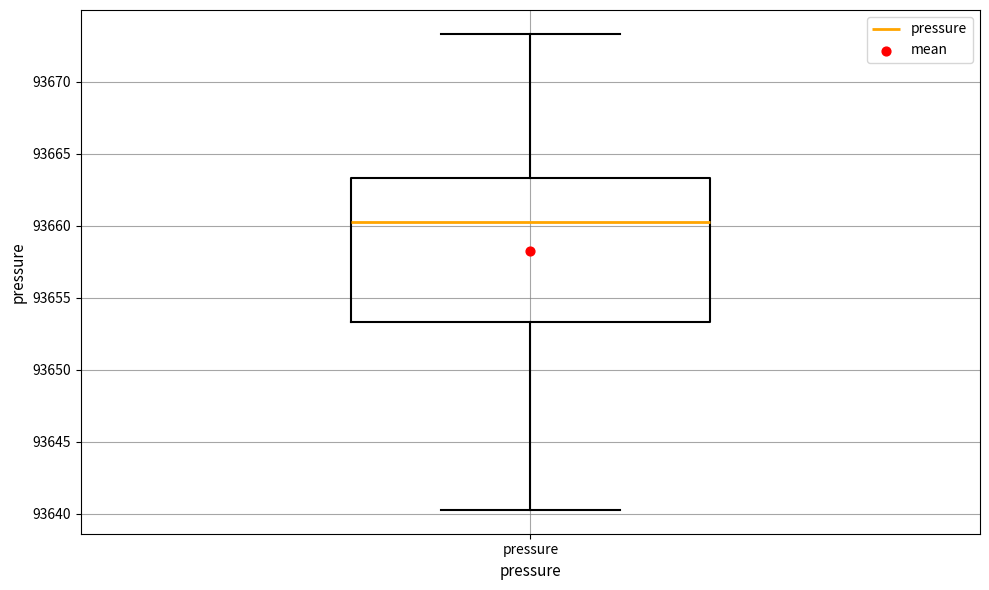

Read this box plot against the y-axis: the position of the median line, the range covered by the box, and the ends of both whiskers. The values are not printed on the chart, so give them approximately, as read against the axis.

median 93660.5, box 93653.5 to 93663.5, whiskers 93640.5 to 93673.5